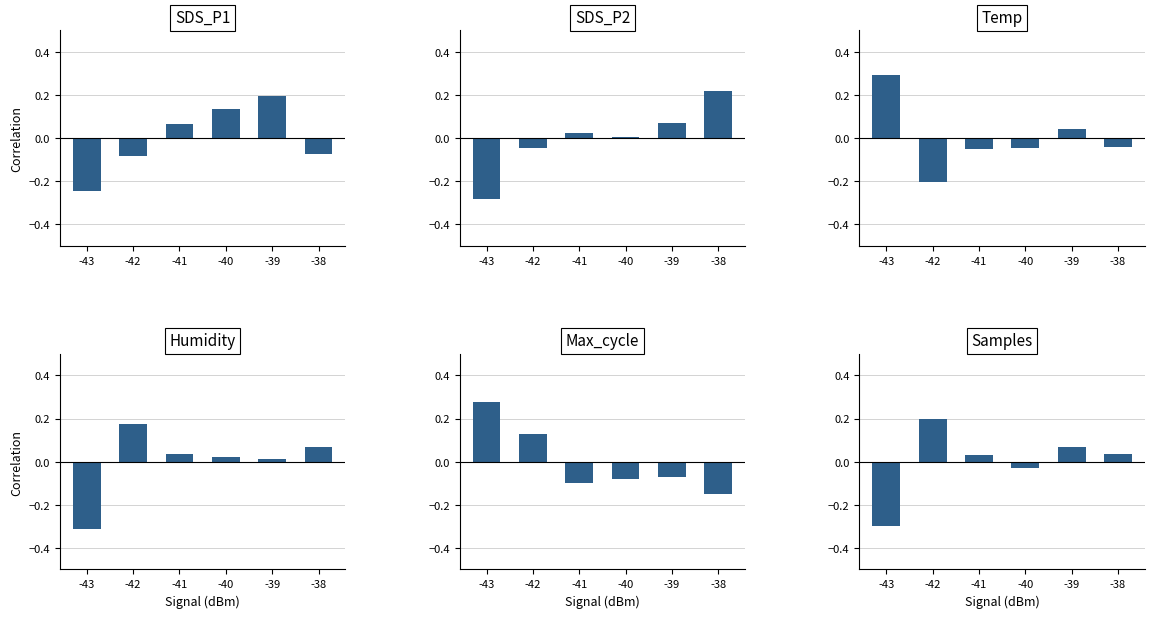

Reading left to right, transcribe all the data shown in this chart.

SDS_P1: -43=-0.2	-42=-0.1	-41=0.1	-40=0.1	-39=0.2	-38=-0.1
SDS_P2: -43=-0.3	-42=-0.0	-41=0.0	-40=0.0	-39=0.1	-38=0.2
Temp: -43=0.3	-42=-0.2	-41=-0.1	-40=-0.0	-39=0.0	-38=-0.0
Humidity: -43=-0.3	-42=0.2	-41=0.0	-40=0.0	-39=0.0	-38=0.1
Max_cycle: -43=0.3	-42=0.1	-41=-0.1	-40=-0.1	-39=-0.1	-38=-0.1
Samples: -43=-0.3	-42=0.2	-41=0.0	-40=-0.0	-39=0.1	-38=0.0